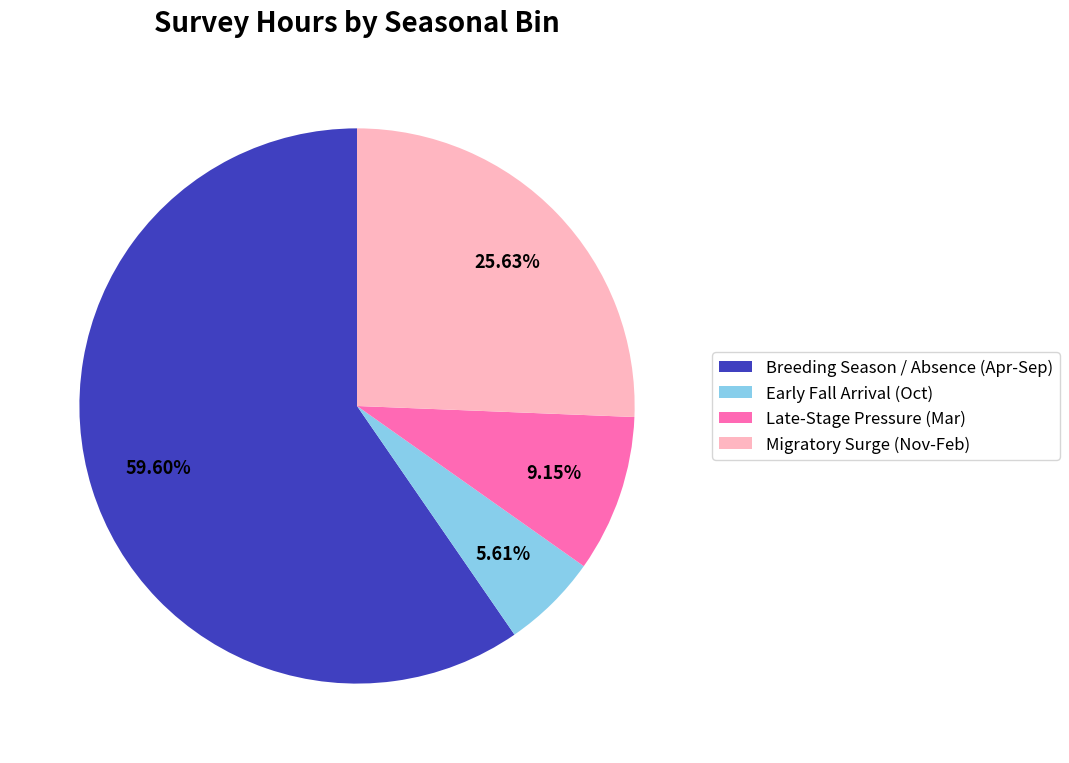

True or false: Migratory Surge (Nov-Feb) accounts for 26% of the total.

True